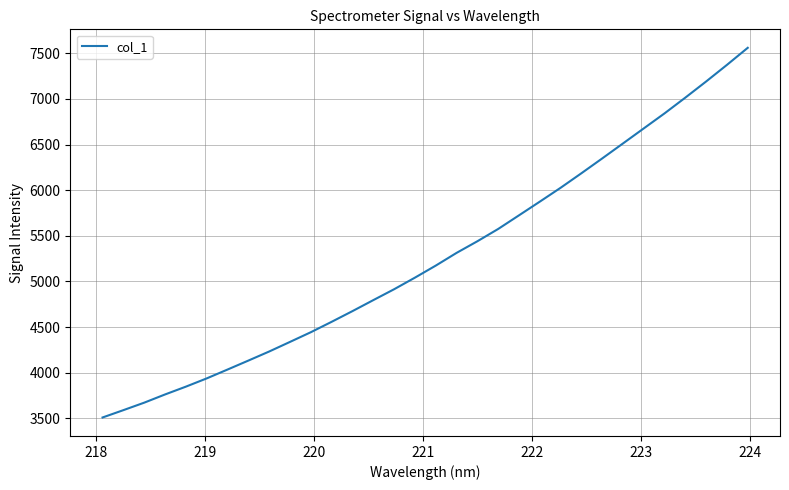

What is the difference between the maximum and minimum values?

4050.6